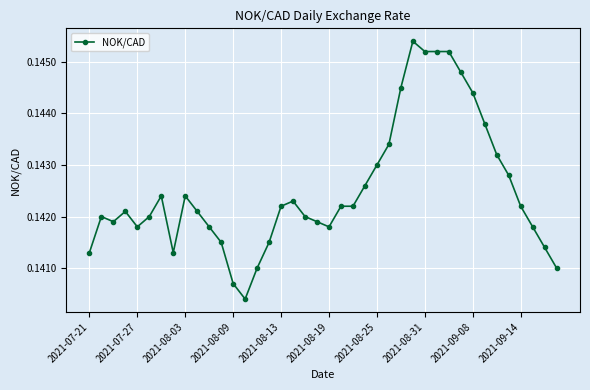

Count the number of data series in this chart.

1